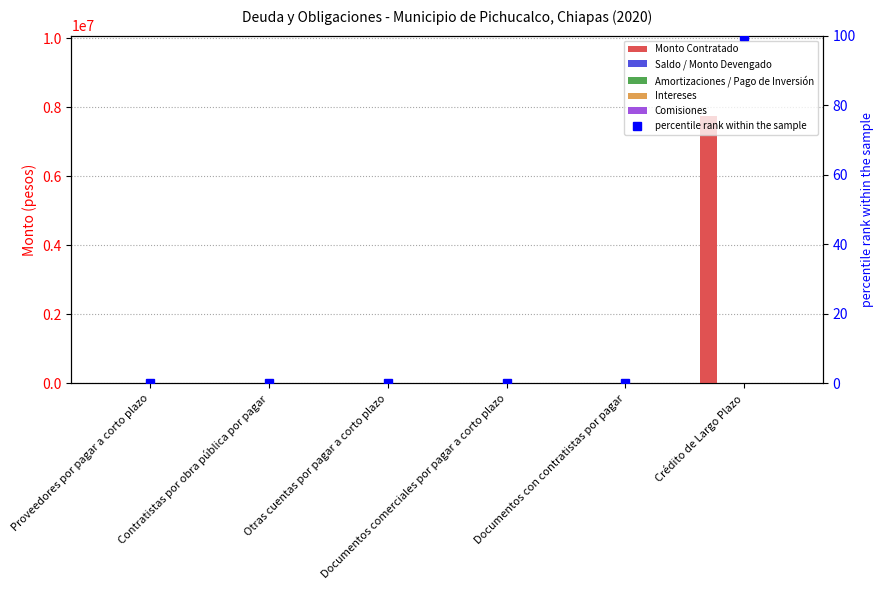

Between Proveedores por pagar a corto plazo and Otras cuentas por pagar a corto plazo, which is larger?

Proveedores por pagar a corto plazo